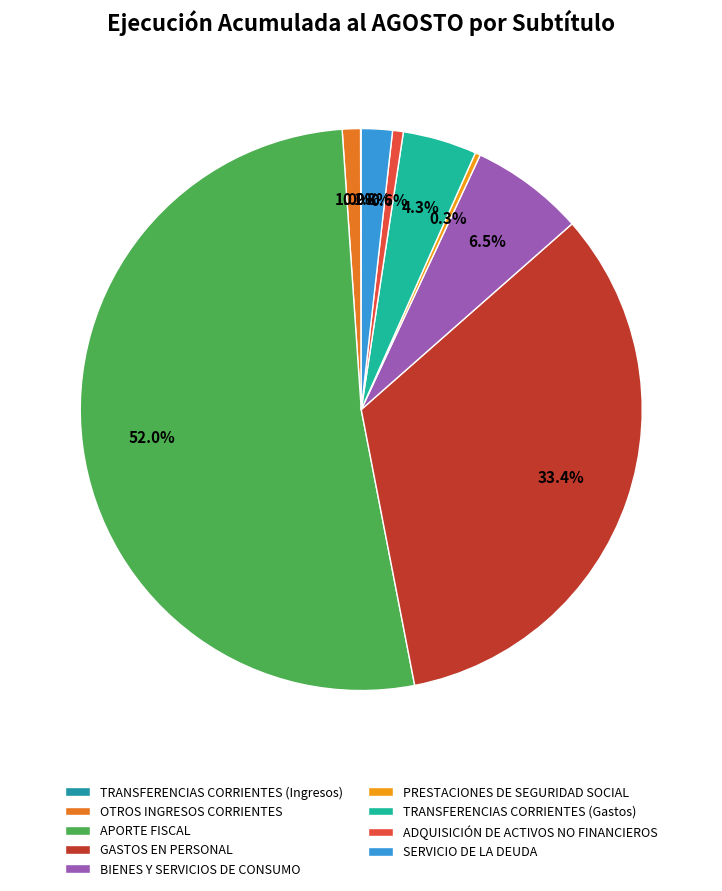

Is the sum of ADQUISICIÓN DE ACTIVOS NO FINANCIEROS and GASTOS EN PERSONAL greater than half?

No